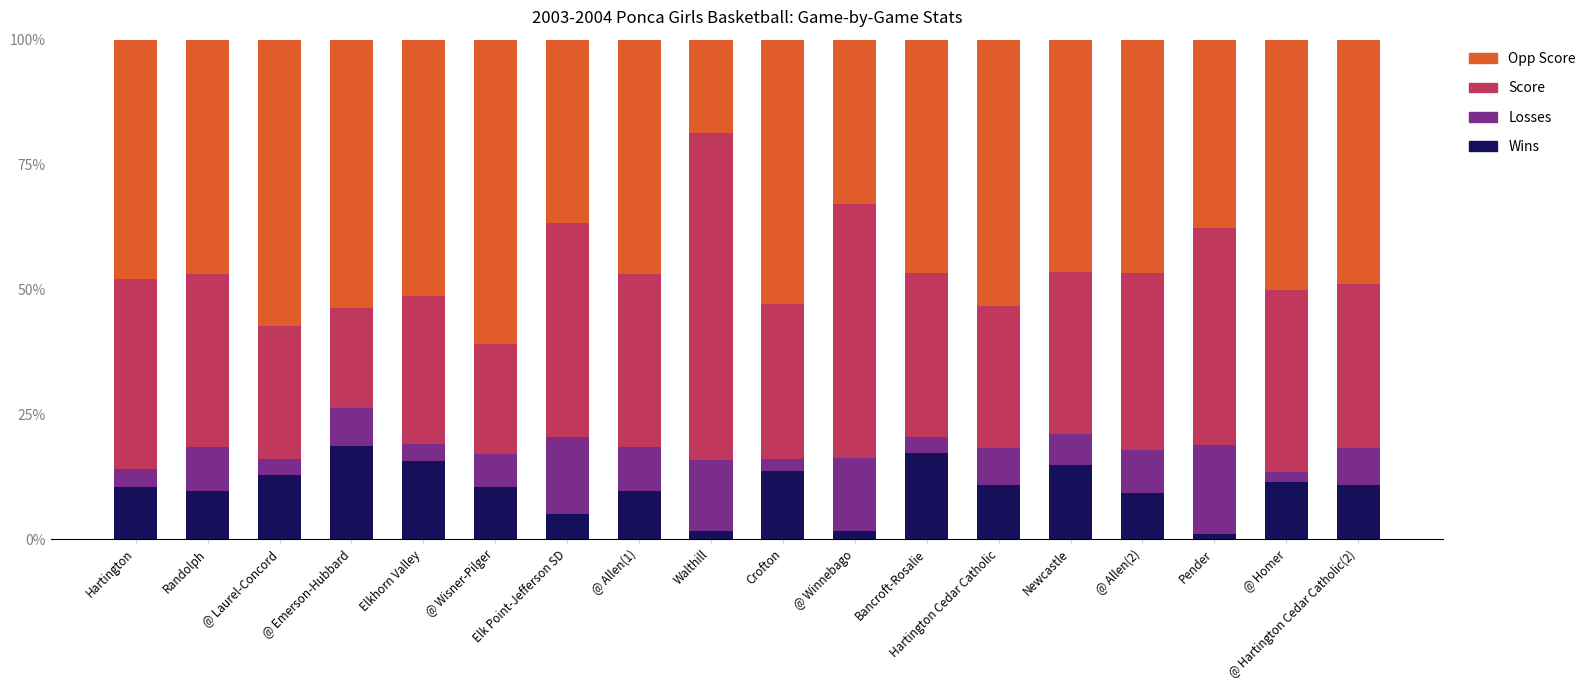

What value does the Wins series have at @ Emerson-Hubbard?

18.8